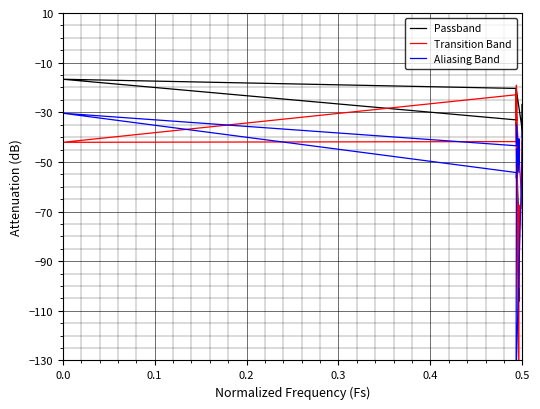

What is the maximum value shown in the chart?

-16.7